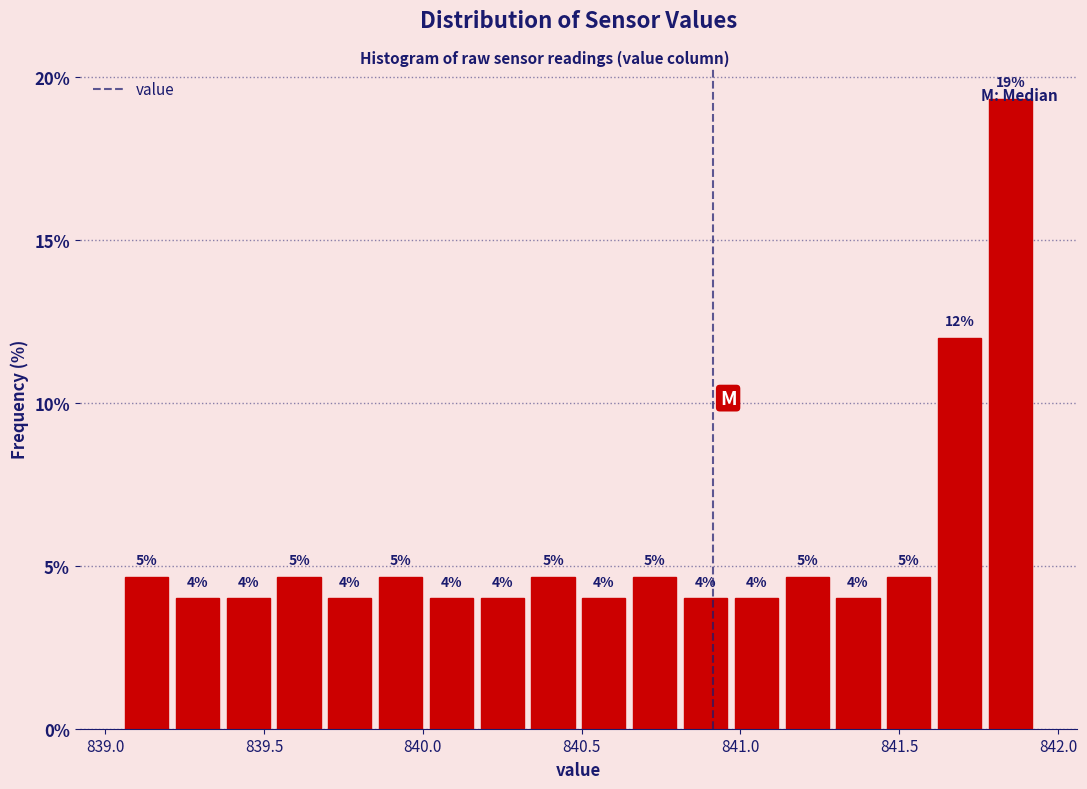

Read against the x-axis, roughly where is the centre of the tallest bar?

841.85